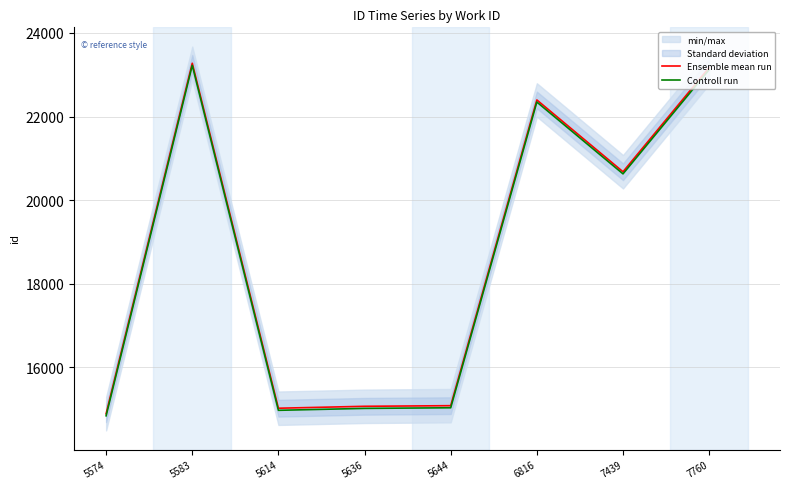

What is the approximate value of Ensemble mean run at 7760, to the nearest 100?

23200